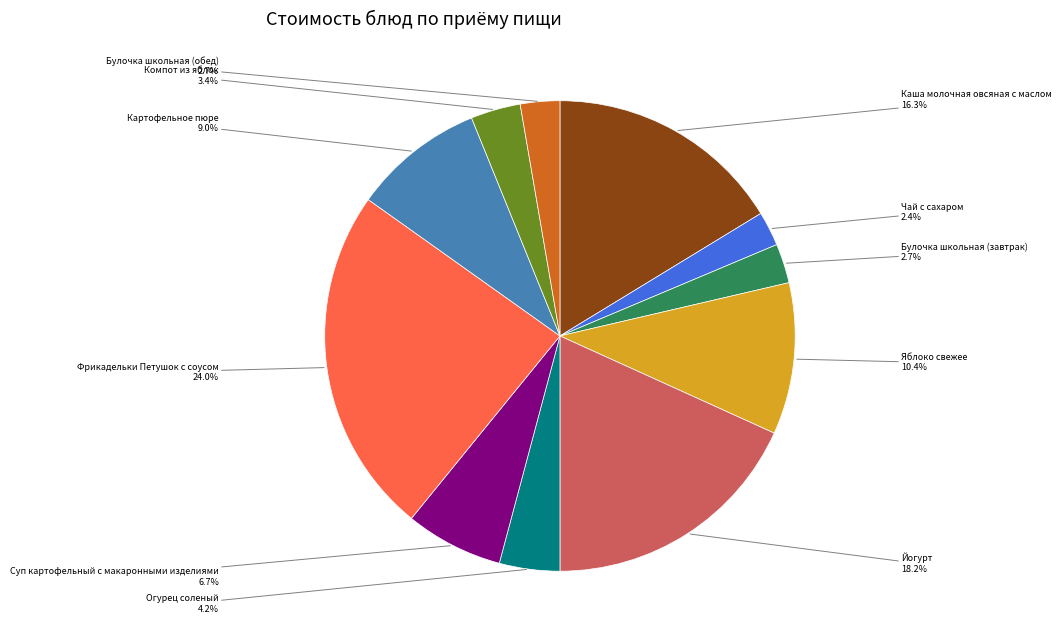

Is there any slice that represents more than half of the pie?

No